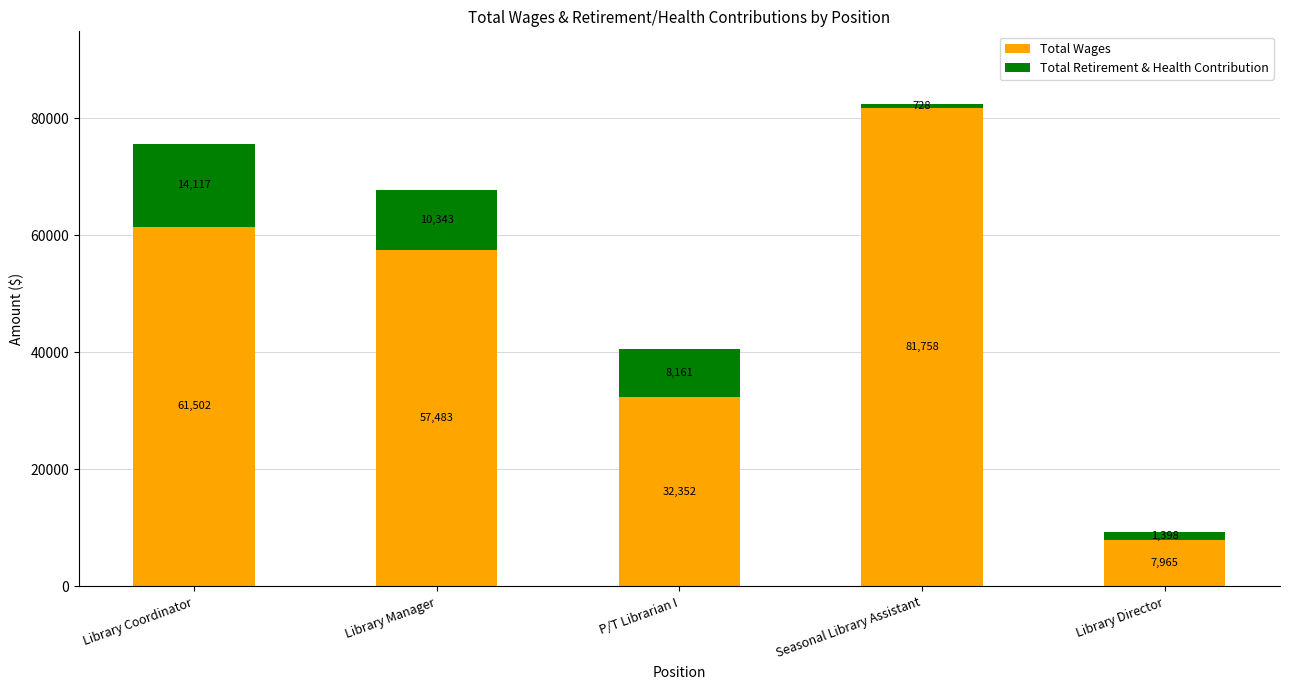

What is the total value across all series at Seasonal Library Assistant?

82486